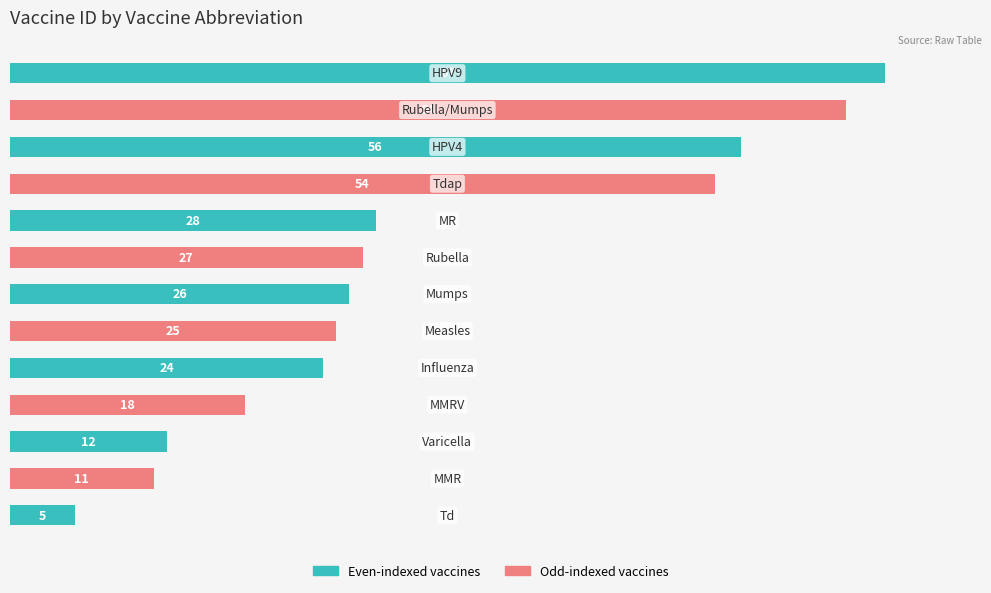

Does the chart contain stacked bars?

No